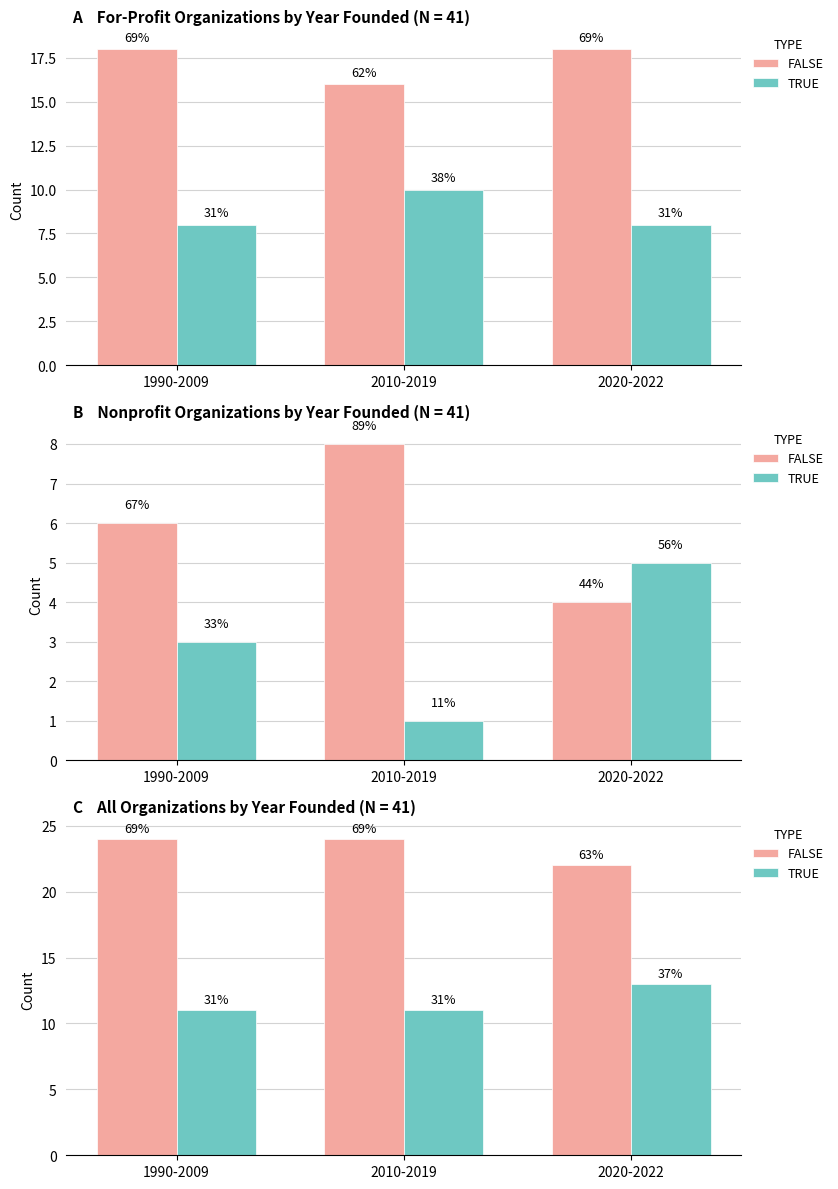

Between 2020-2022 and 1990-2009, which is larger?

1990-2009